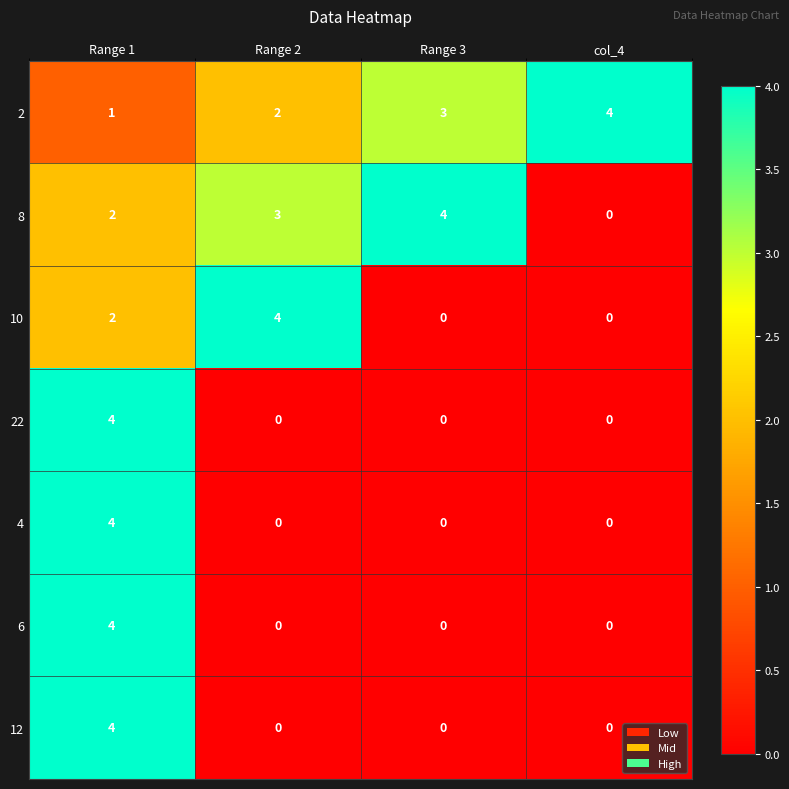

How many values in 6 are above zero?

1